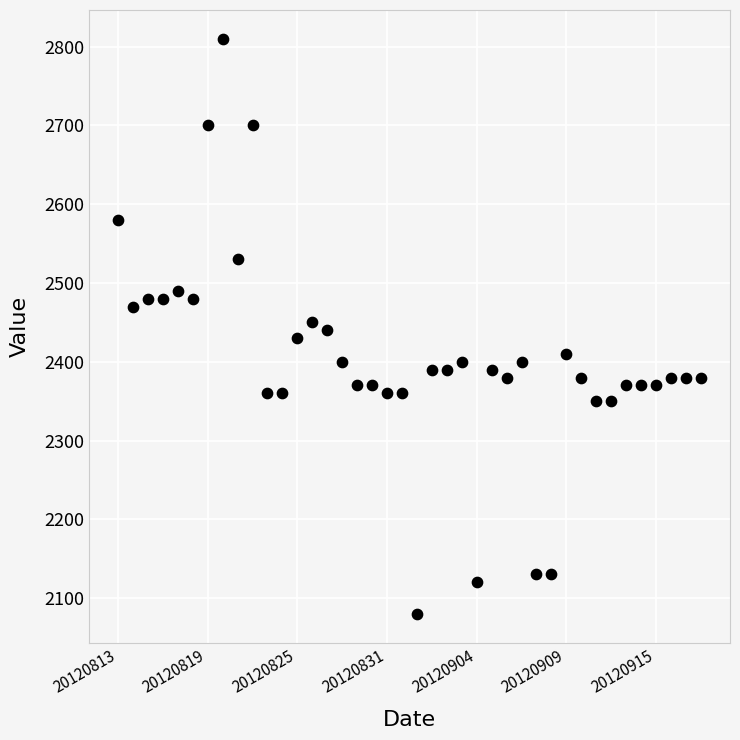

What is the range of Y values (max minus min)?

730